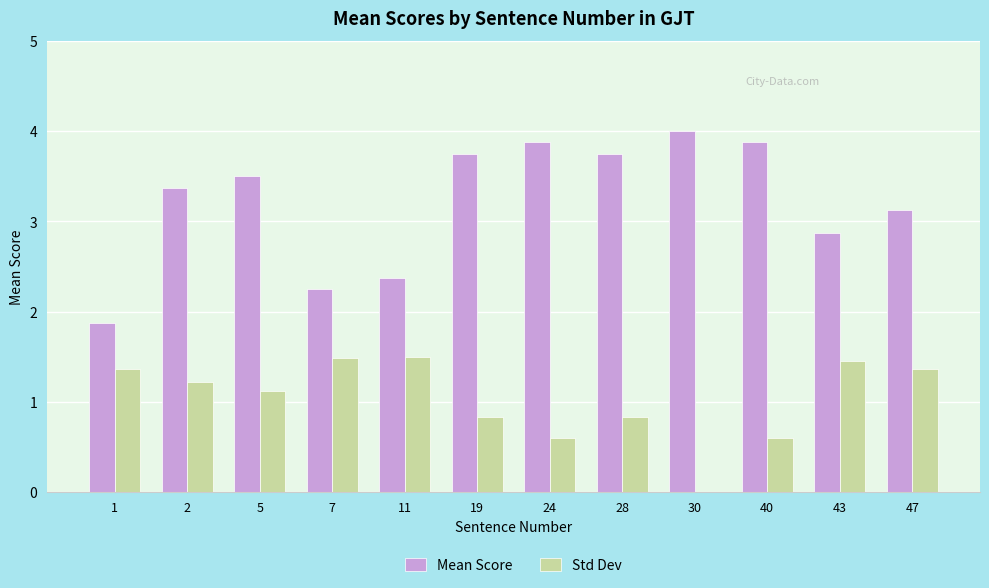

What is the maximum value shown in the chart?

4.0